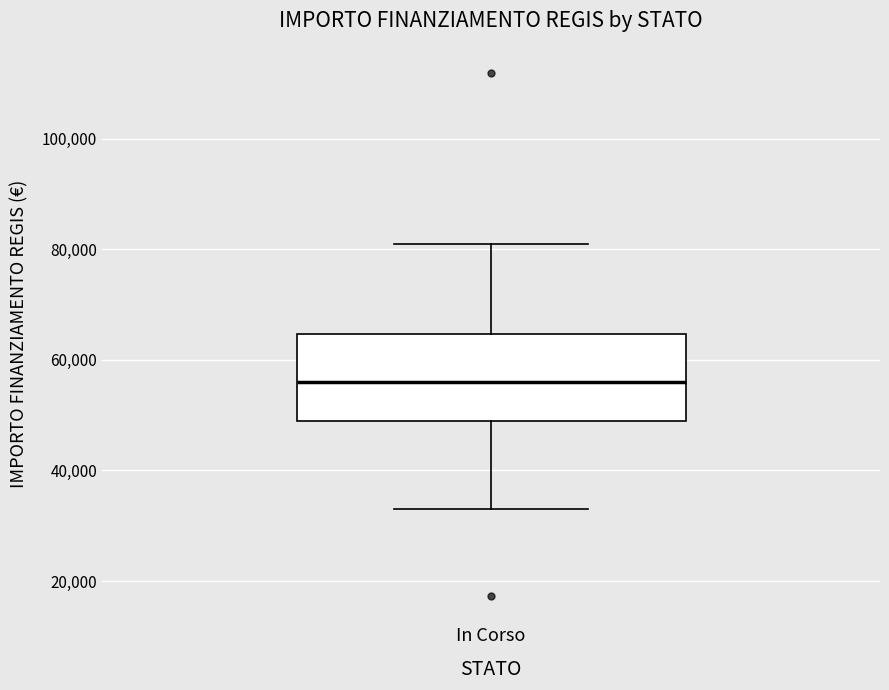

Read this box plot against the y-axis: the position of the median line, the range covered by the box, and the ends of both whiskers. The values are not printed on the chart, so give them approximately, as read against the axis.

median 56000, box 50000 to 64000, whiskers 32000 to 80000